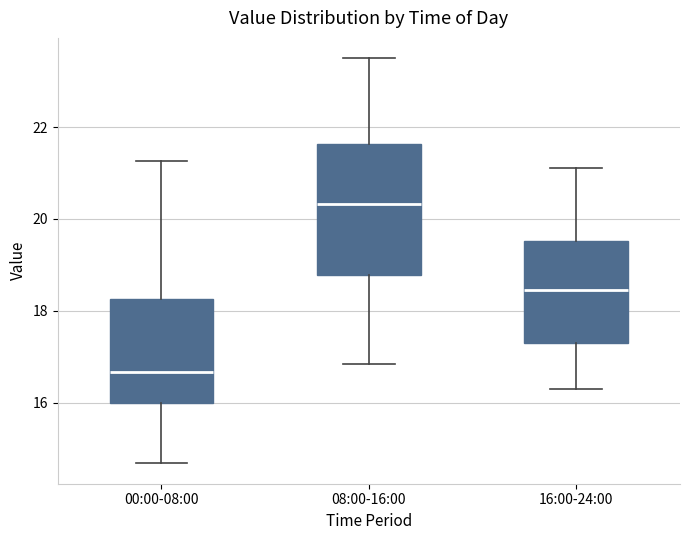

Comparing the boxes themselves (not the whiskers), which one is the tallest?

08:00-16:00